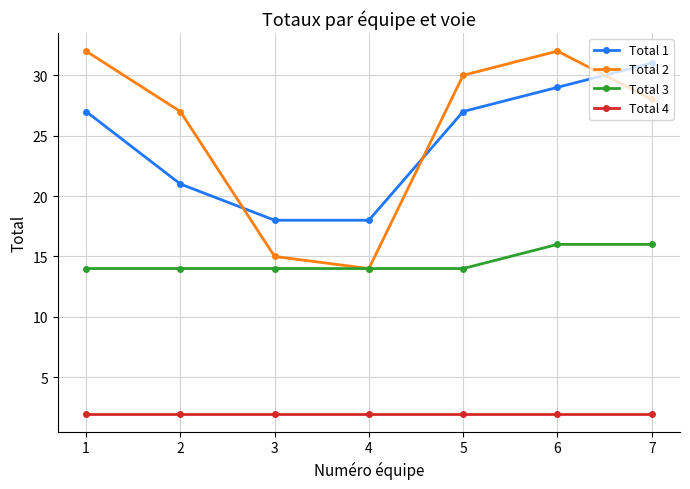

True or false: Total 2 has more than 0 points higher than both neighbors.

True